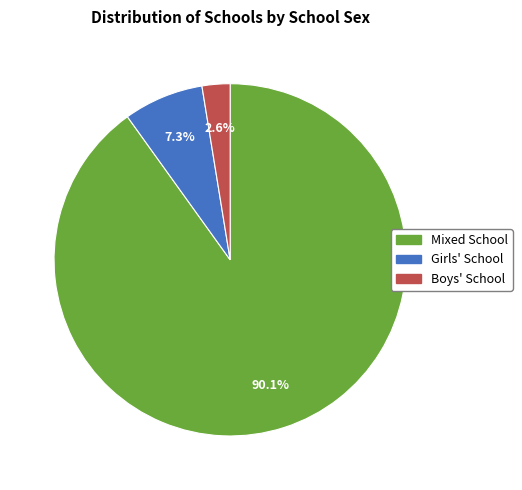

Count the number of slices in the pie.

3